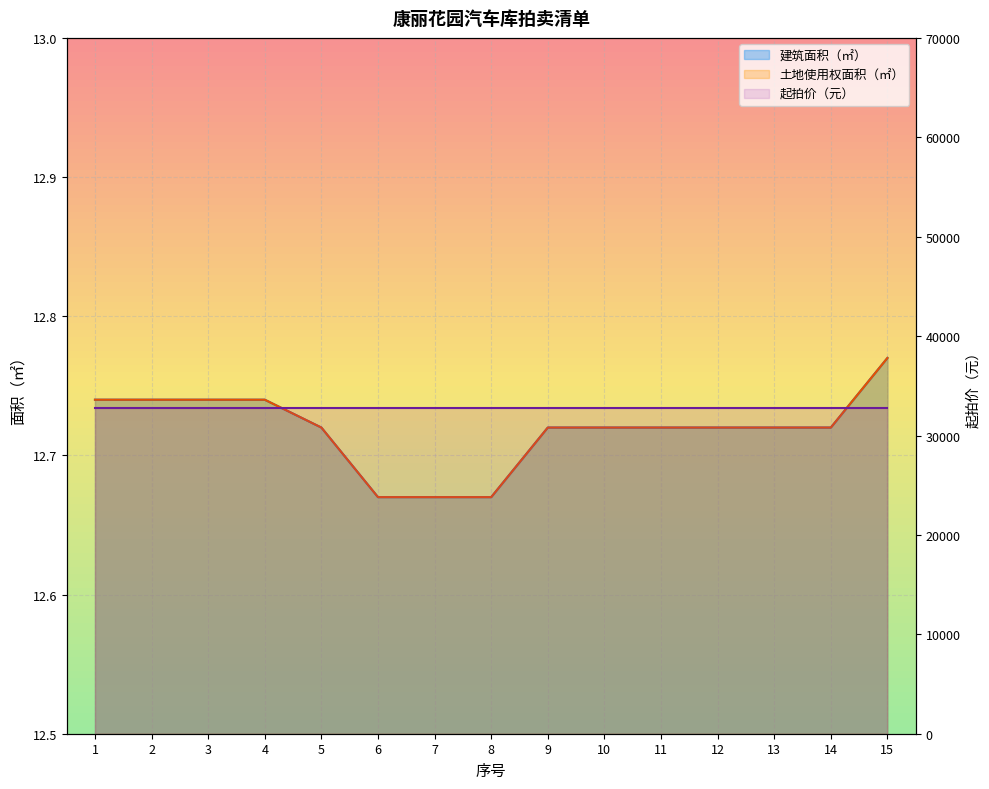

Which series has the widest spread of values?

建筑面积（㎡）